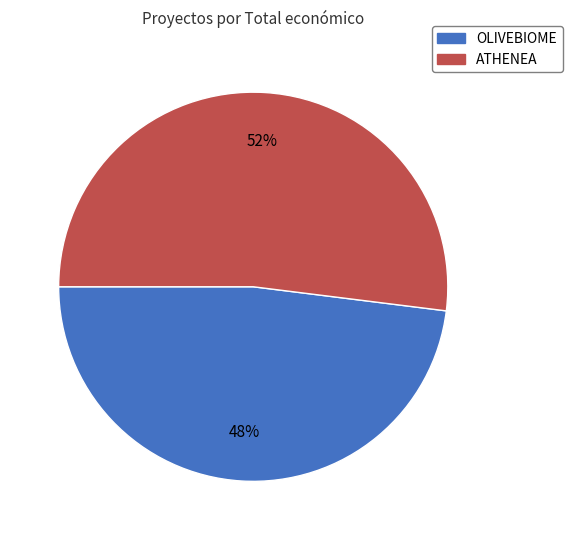

Do OLIVEBIOME and ATHENEA together represent more than half of the pie?

Yes